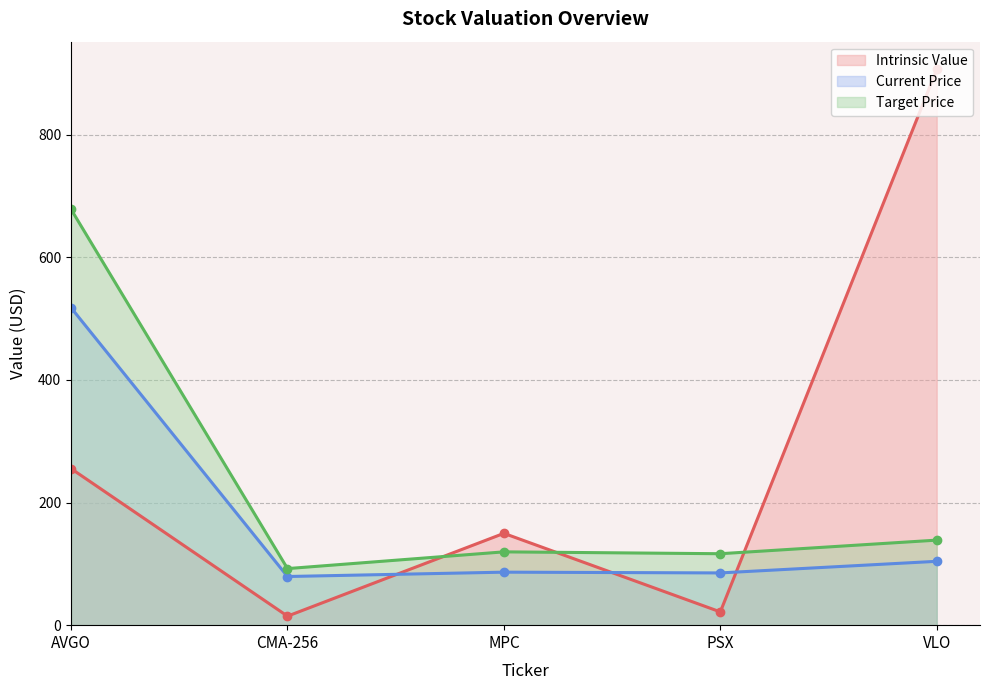

True or false: Target Price has a value of 116.5 at PSX.

True